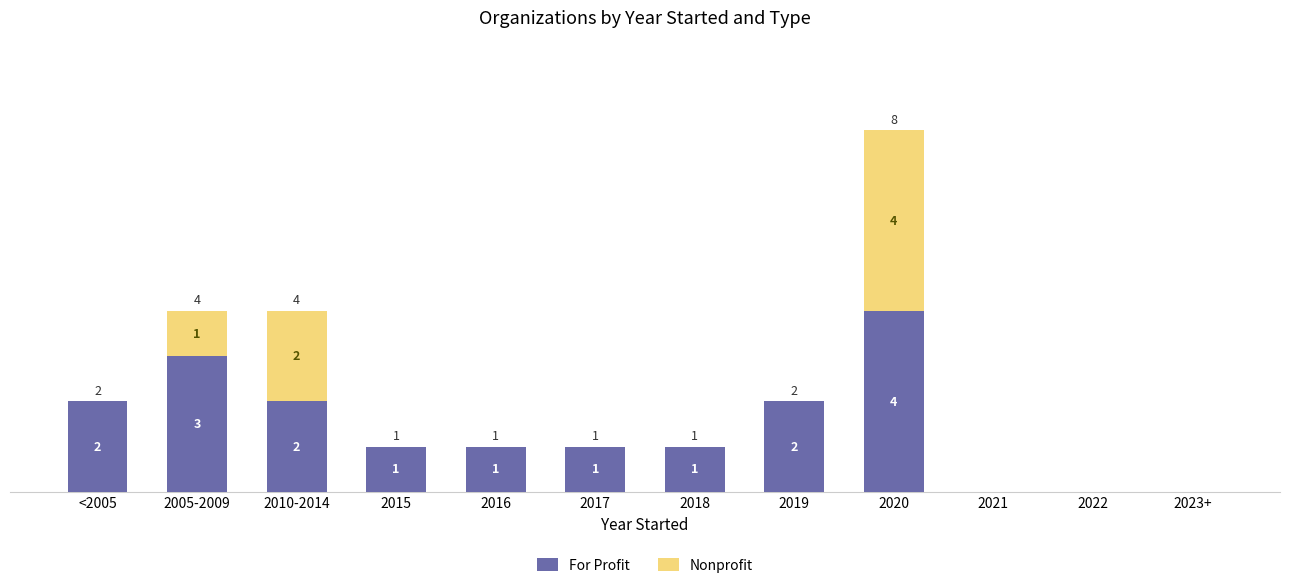

At which label does For Profit first exceed 1?

<2005